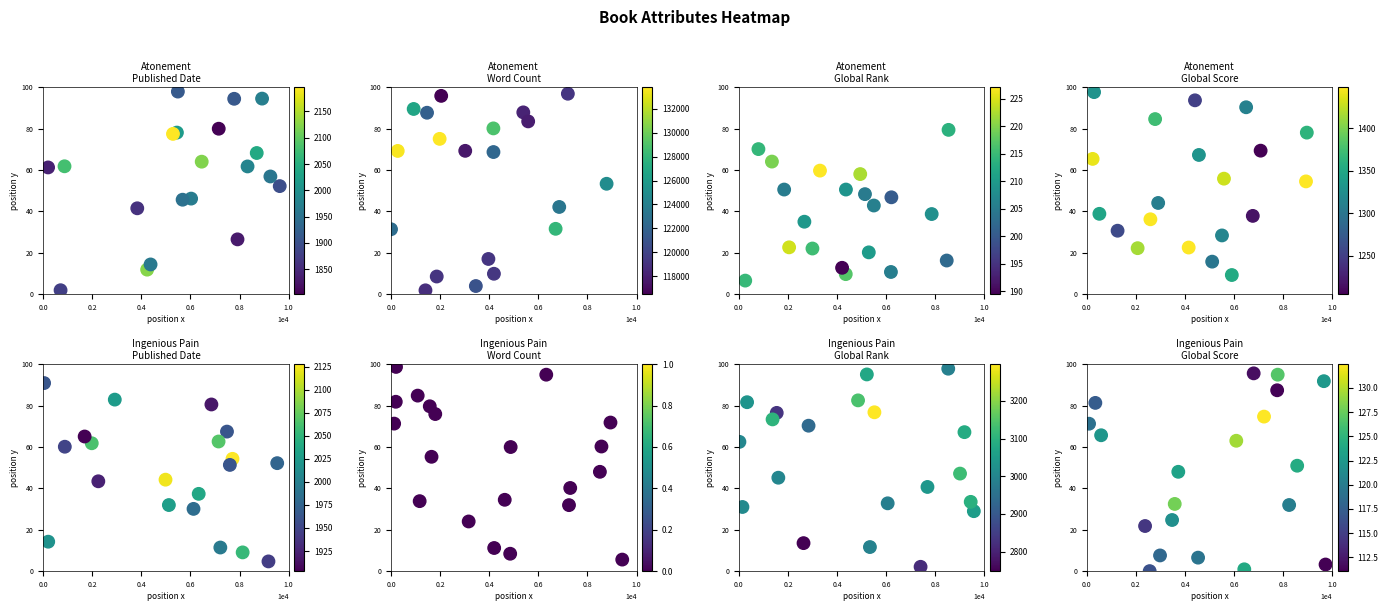

At how many categories does at least one series exceed 72?

16